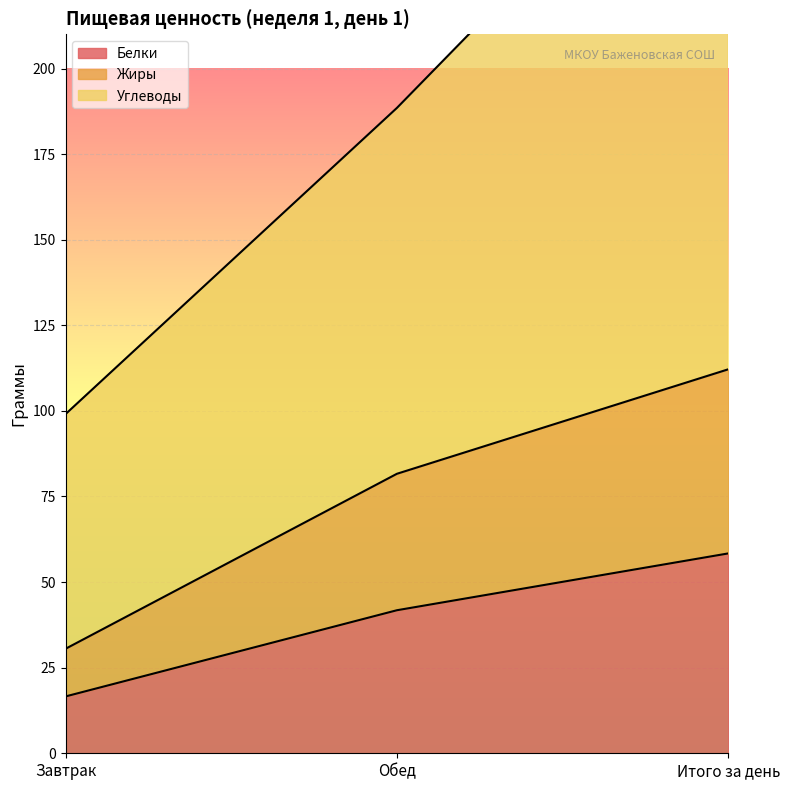

The value of Углеводы at Итого за день is 130.6. True or false?

False